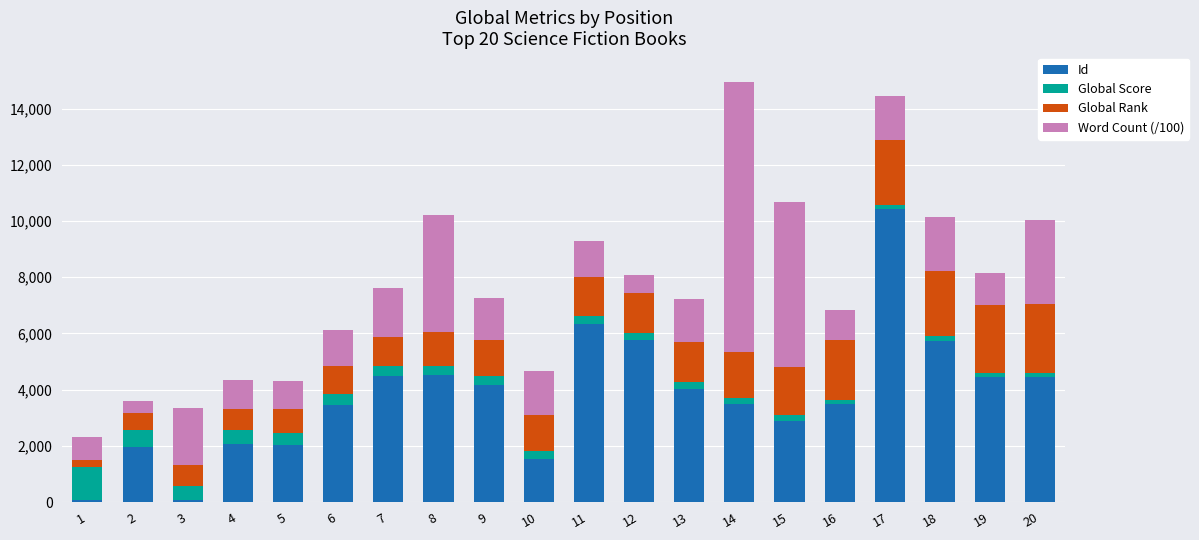

What is the average value of the Id series?

3766.6